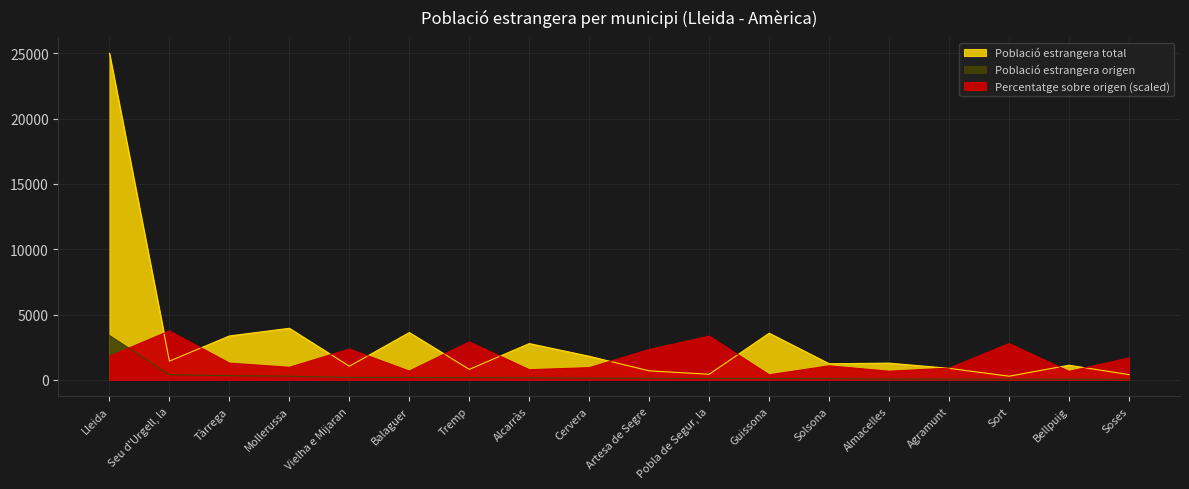

True or false: Percentatge sobre origen has more than 2 interior local peaks.

True